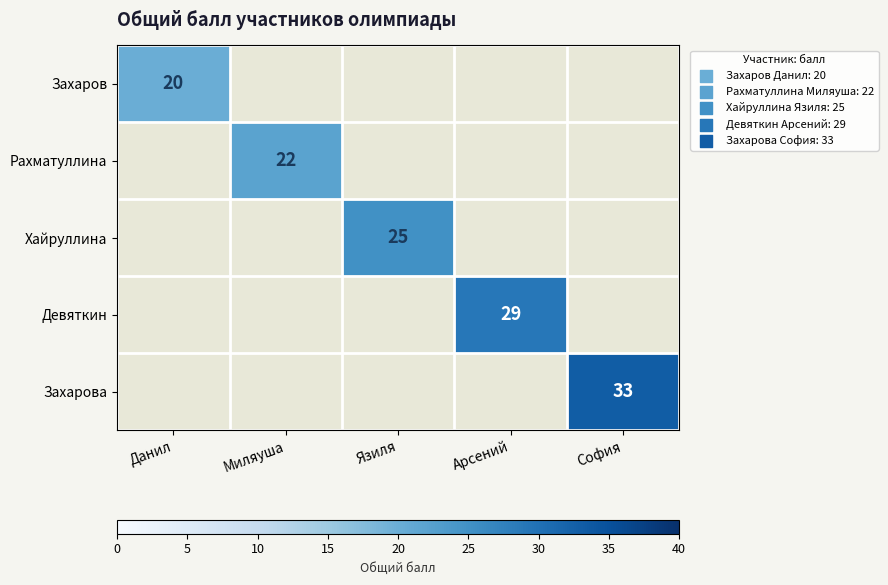

True or false: Рахматуллина has a value of 22 at Миляуша.

True